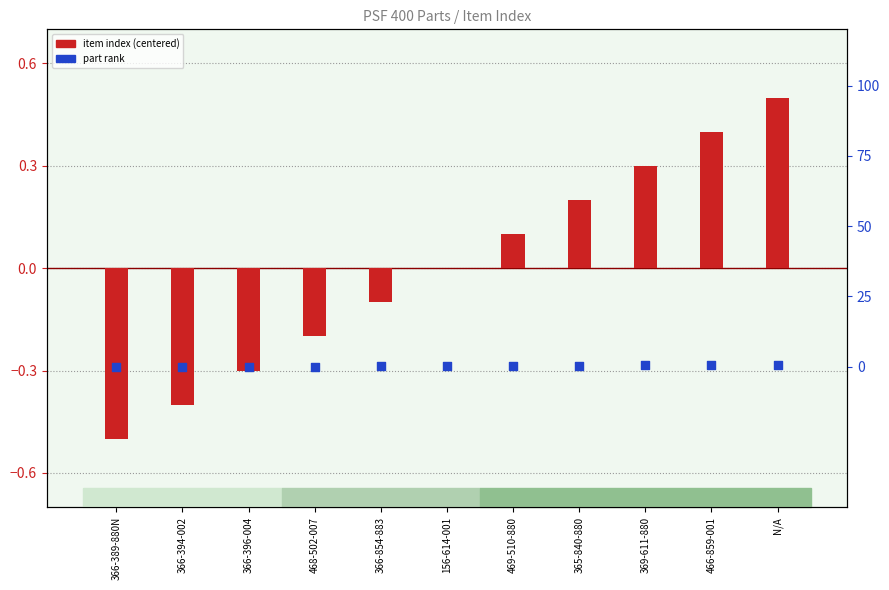

Which series reaches the maximum Y coordinate?

part rank